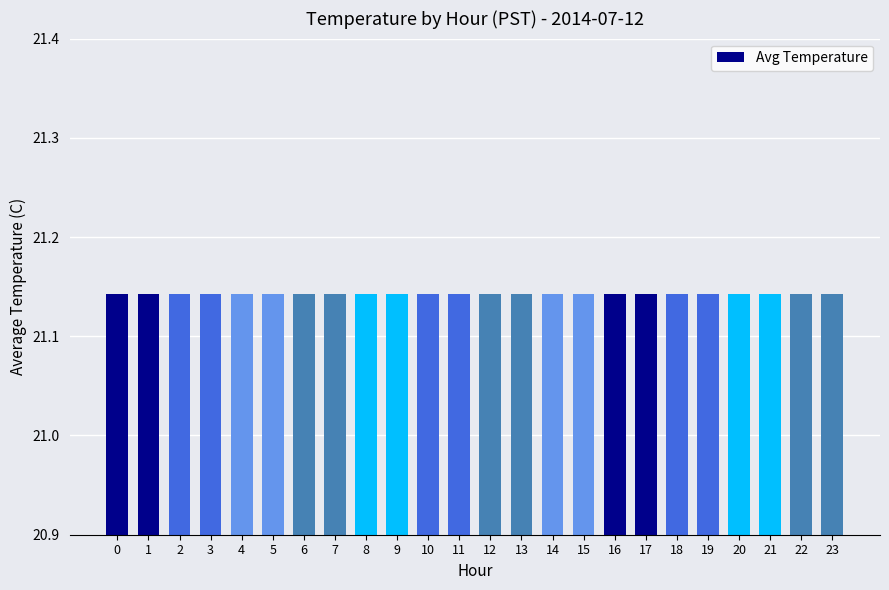

Rank the categories by value from lowest to highest.

8, 21, 9, 22, 7, 20, 10, 19, 6, 23, 0, 11, 18, 5, 1, 17, 2, 12, 4, 16, 3, 13, 15, 14